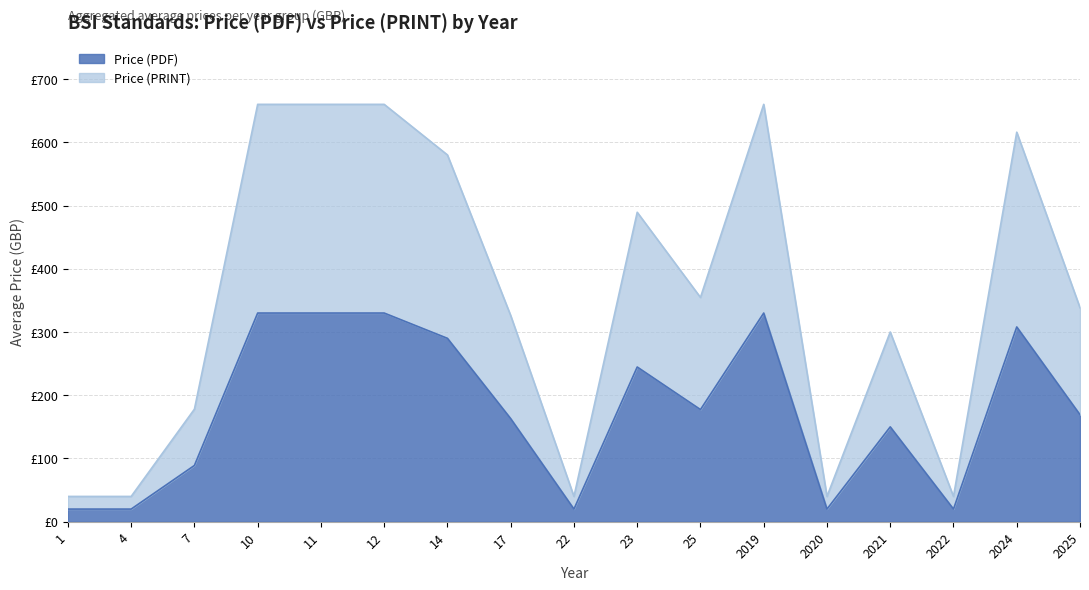

How many series are shown in this chart?

2